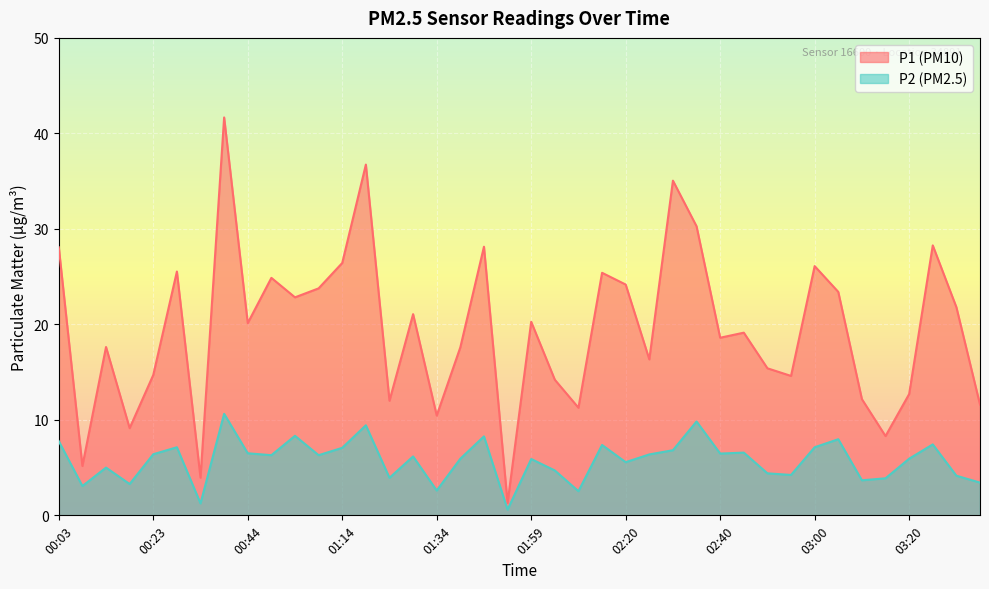

What is the approximate value of P1 at 02:40?

18.6